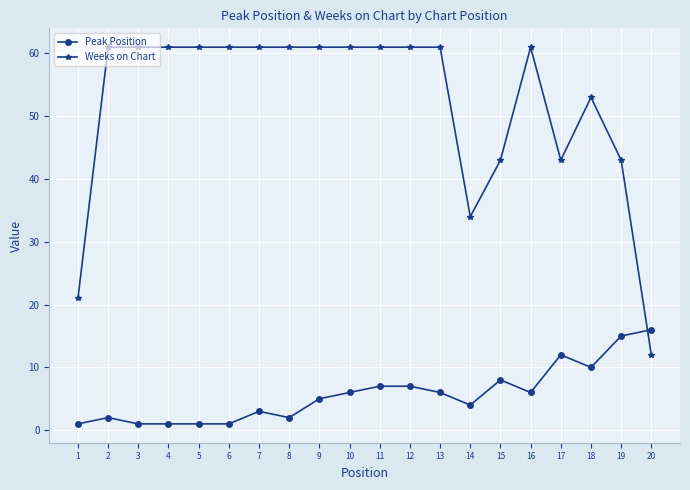

List the series in order of their peak value, lowest first.

Peak Position, Weeks on Chart